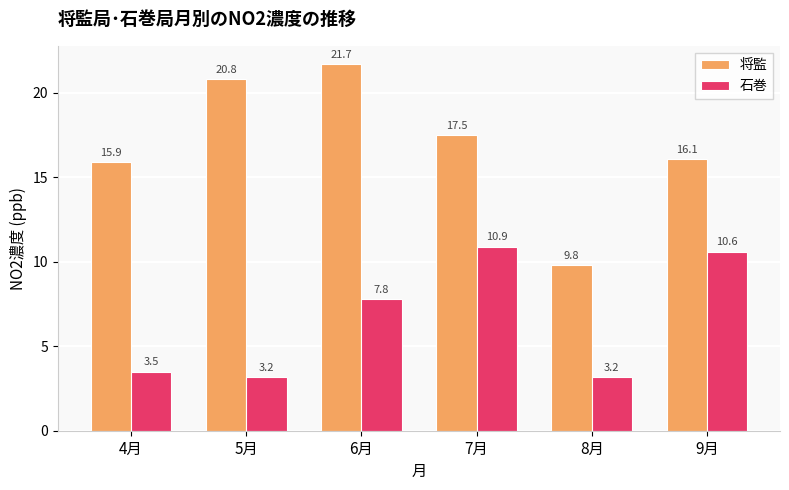

Reading left to right, list all the values displayed in this chart.

将監: 15.9	20.8	21.7	17.5	9.8	16.1
石巻: 3.5	3.2	7.8	10.9	3.2	10.6